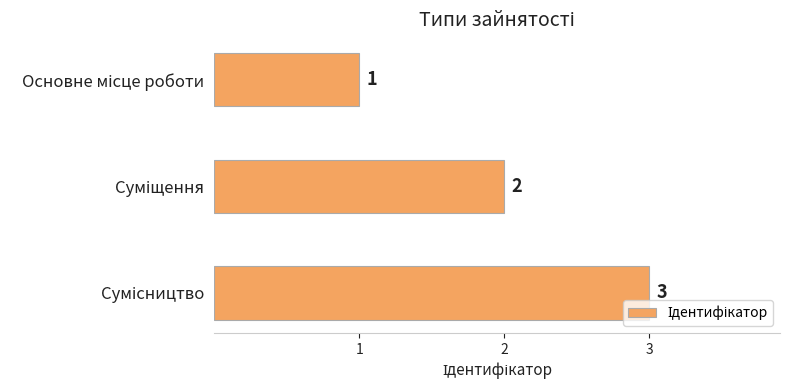

How many bars are there in total?

3